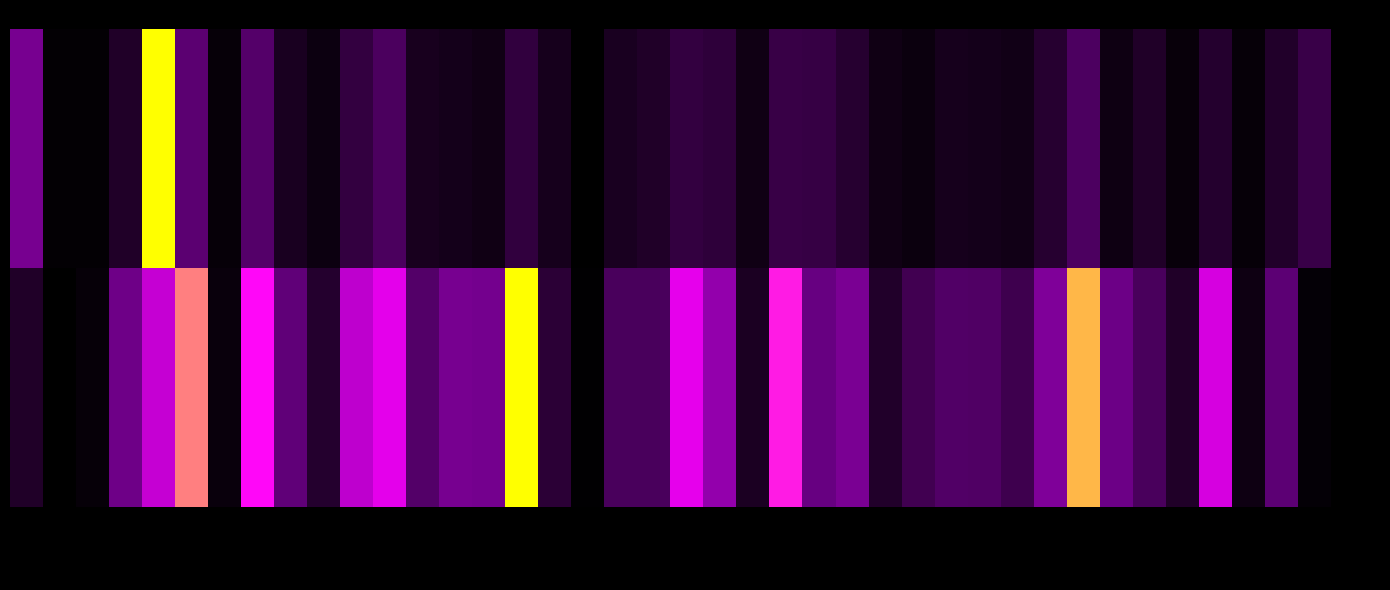

List the series in order of their overall mean, lowest first.

maxval, minval